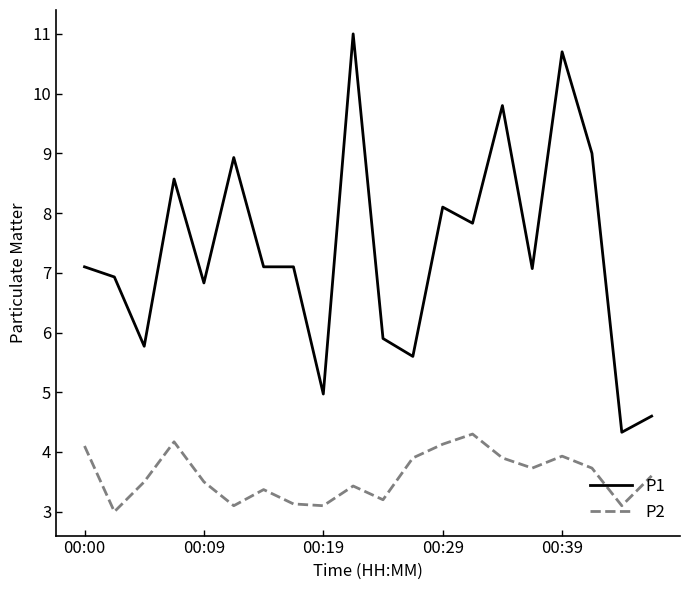

Reading left to right, extract all data points from this chart.

P1: 7.1	6.9	5.8	8.6	6.8	8.9	7.1	7.1	5.0	11.0	5.9	5.6	8.1	7.8	9.8	7.1	10.7	9.0	4.3	4.6
P2: 4.1	3.0	3.5	4.2	3.5	3.1	3.4	3.1	3.1	3.4	3.2	3.9	4.1	4.3	3.9	3.7	3.9	3.7	3.1	3.6